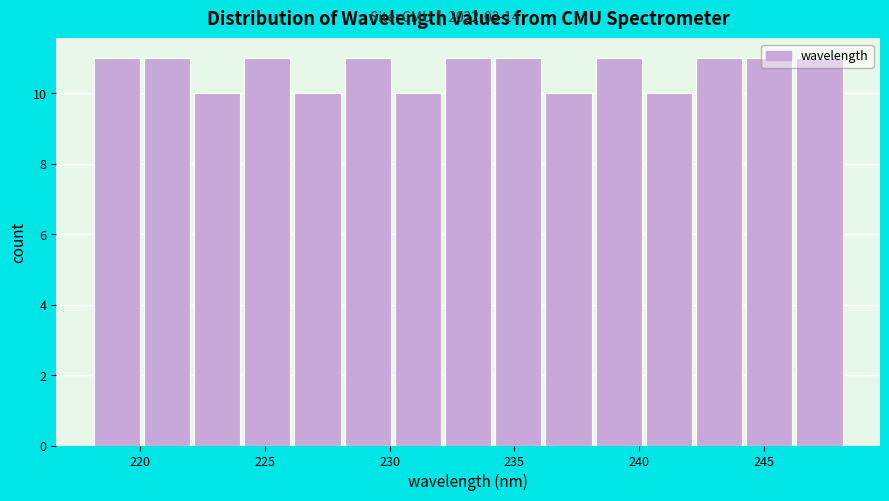

Reading left to right, transcribe this chart: for each bar, give the range it covers on the x-axis and its height. Neither the bar edges nor the heights are printed on the chart, so give them approximately, as read against the axes.

218 to 220: 11
220 to 222: 11
222 to 224: 10
224 to 226: 11
226 to 228: 10
228 to 230: 11
230 to 232: 10
232 to 234: 11
234 to 236: 11
236 to 238: 10
238 to 240: 11
240 to 242: 10
242 to 244: 11
244 to 246: 11
246 to 248: 11